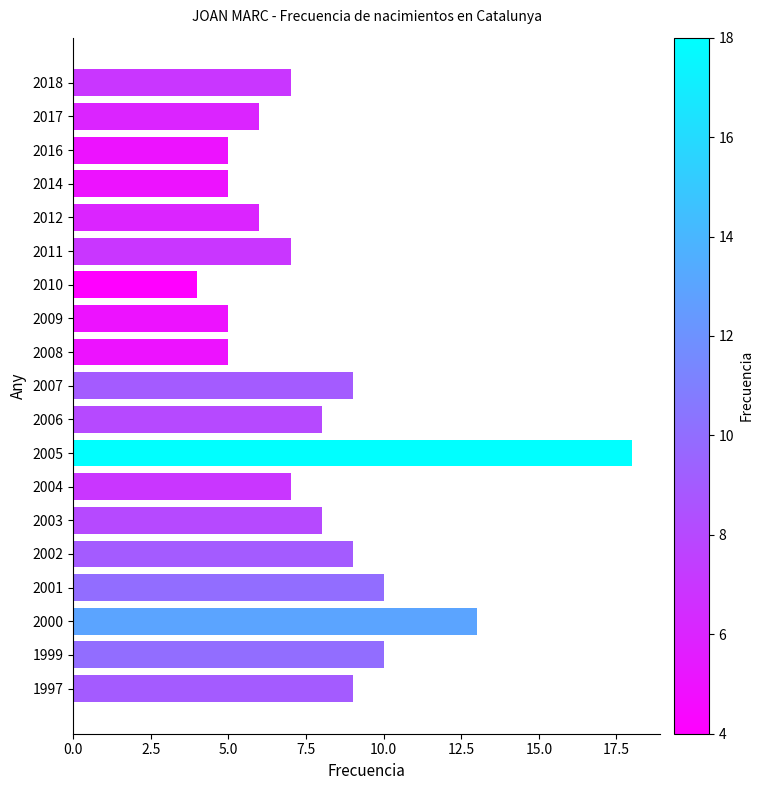

Reading bottom to top, extract all data points from this chart.

1997=9	1999=10	2000=13	2001=10	2002=9	2003=8	2004=7	2005=18	2006=8	2007=9	2008=5	2009=5	2010=4	2011=7	2012=6	2014=5	2016=5	2017=6	2018=7